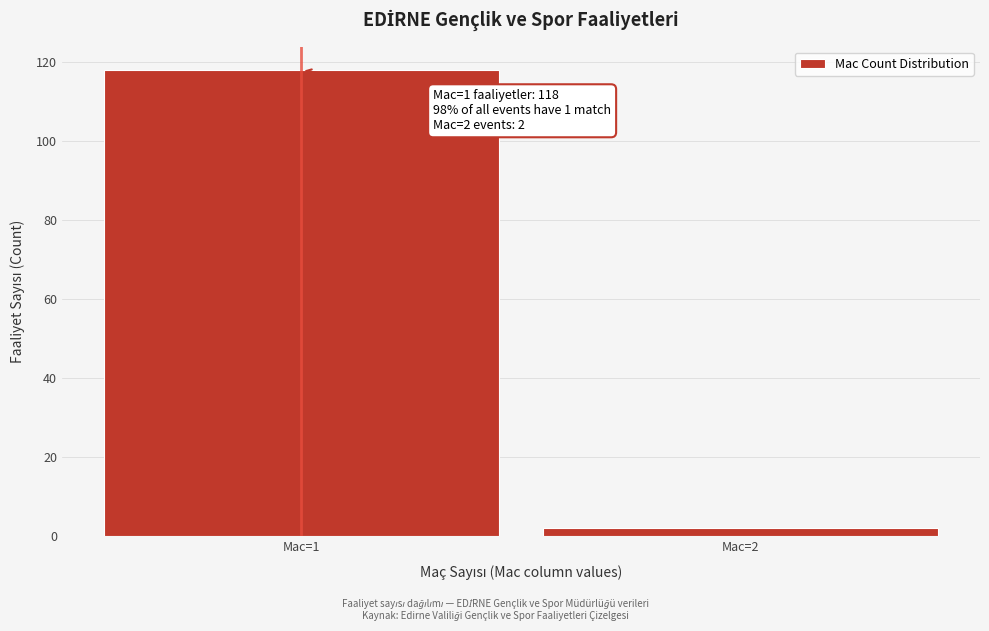

Reading right to left, transcribe all the data shown in this chart.

Mac=2=2	Mac=1=118